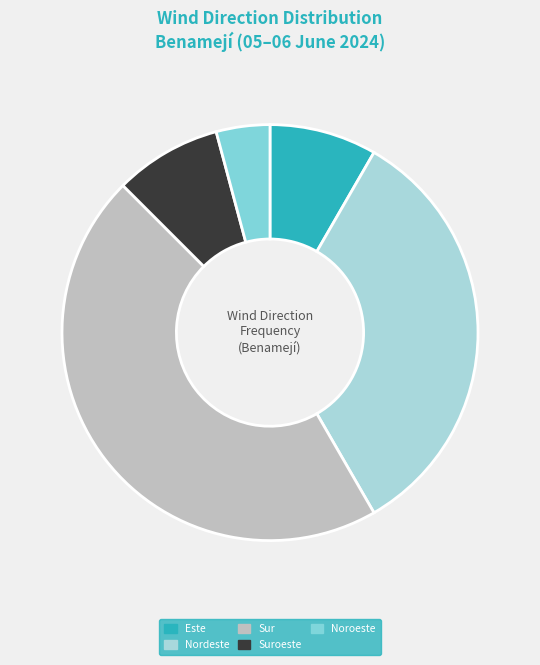

What is the ratio of the value at Suroeste to the value at Noroeste?

2.0